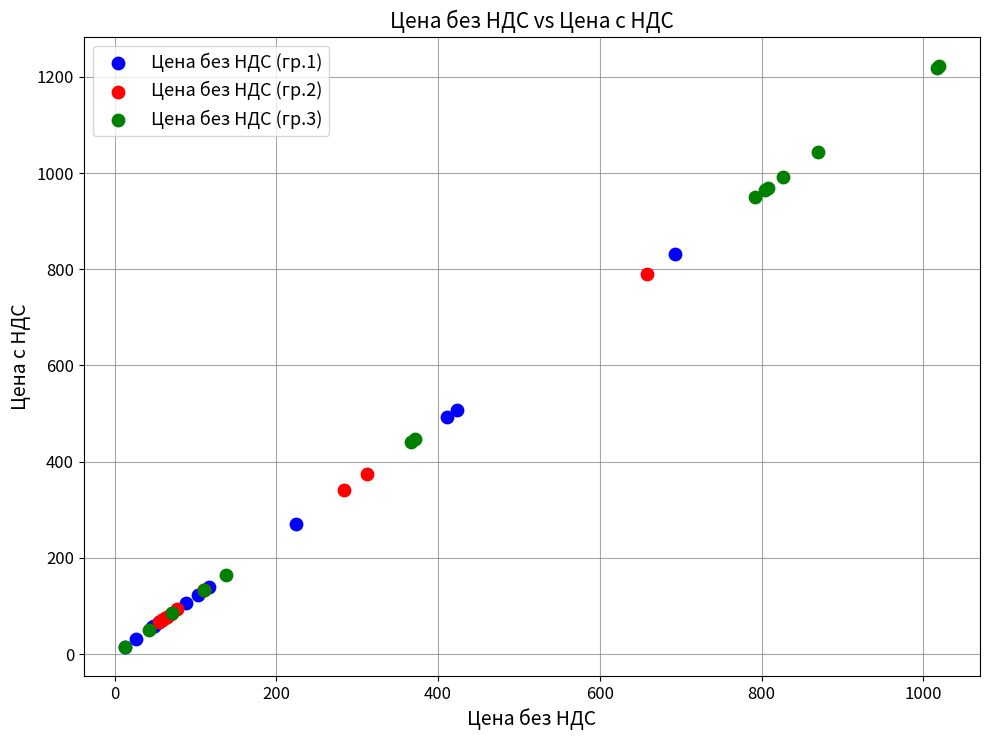

What are all the series names shown in the legend?

Цена без НДС (гр.1), Цена без НДС (гр.2), Цена без НДС (гр.3)